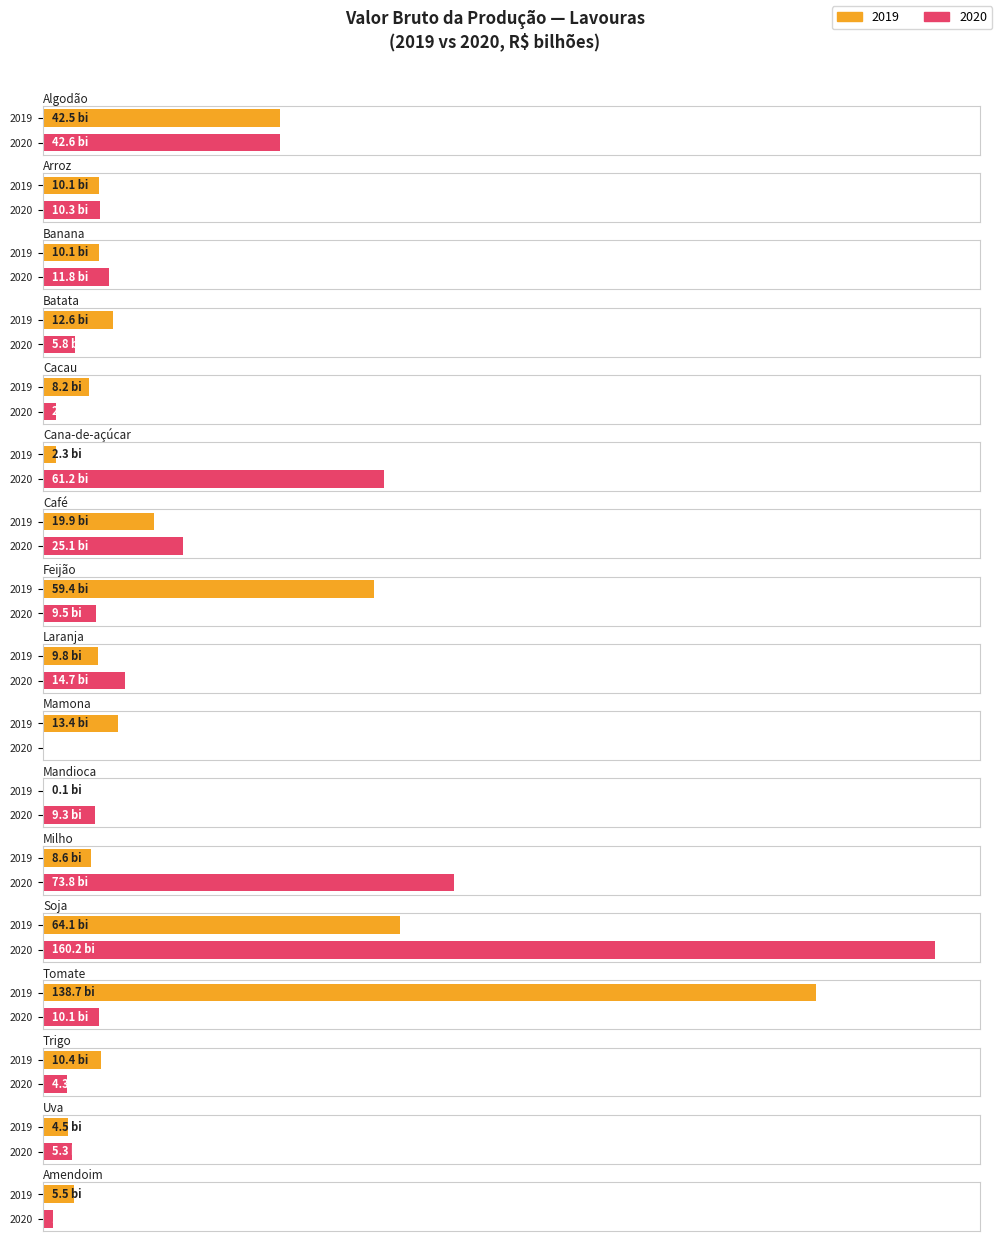

What is the highest value of the 2020 value (R$ billion) series?

160.2